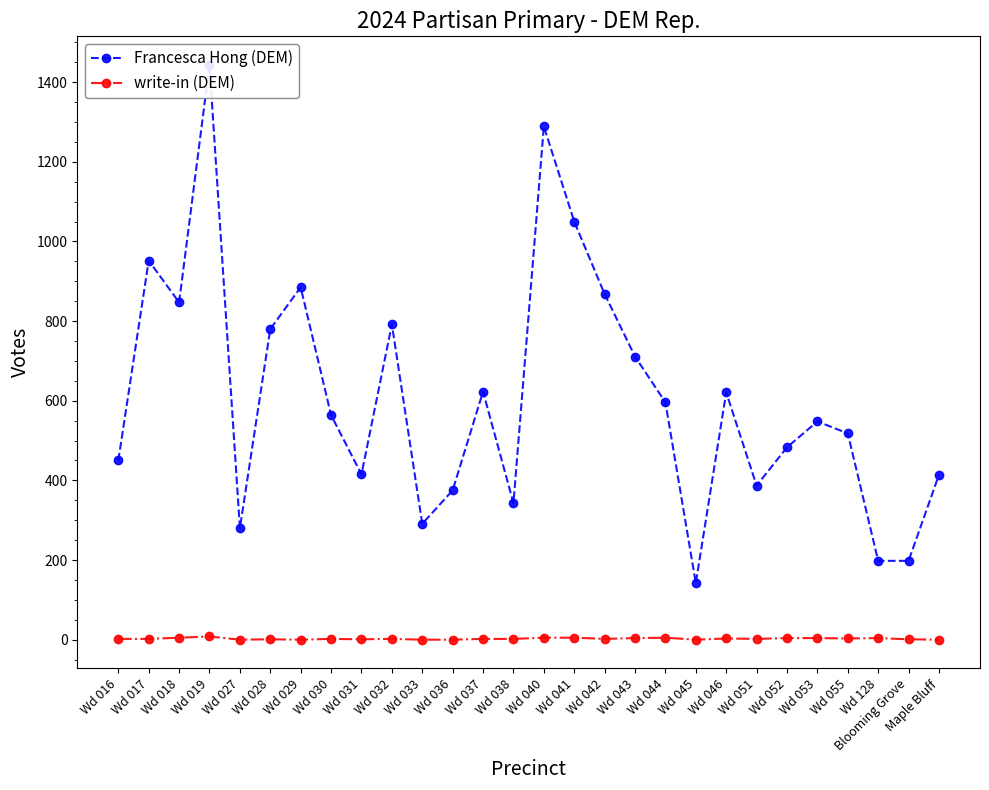

At which label does Francesca Hong (DEM) reach its minimum?

Wd 045